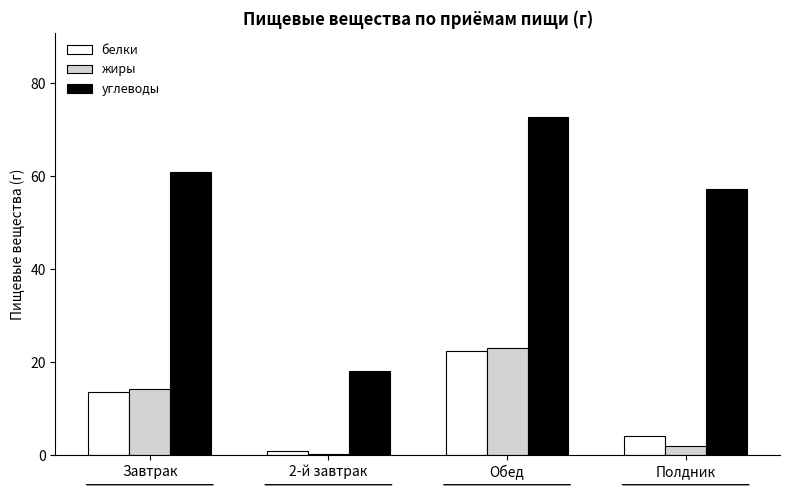

Is the value of углеводы at 2-й завтрак greater than the value of белки at Завтрак?

Yes